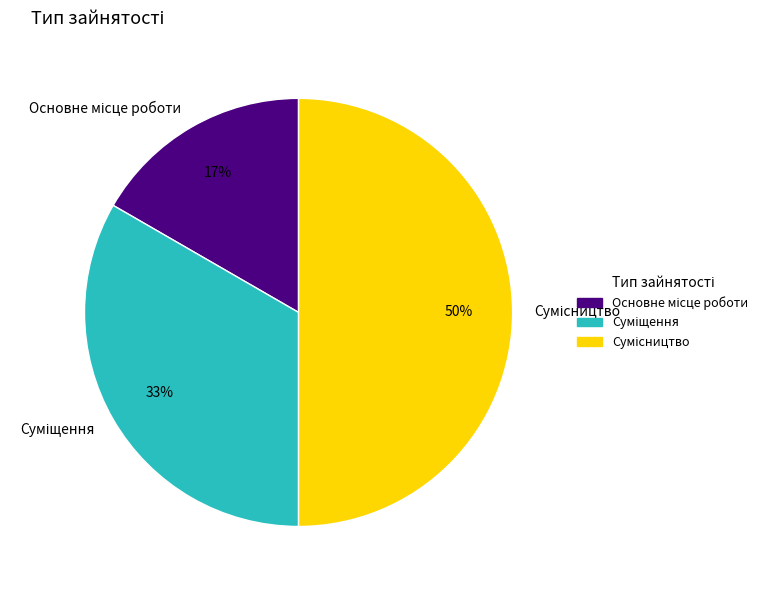

Count the number of slices in the pie.

3